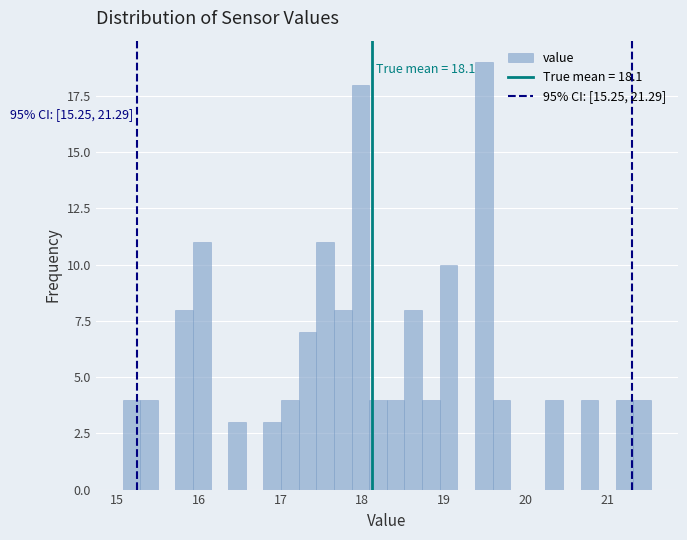

Around what value on the x-axis is the tallest bar? Give the approximate position of its centre, as read against the axis.

19.5